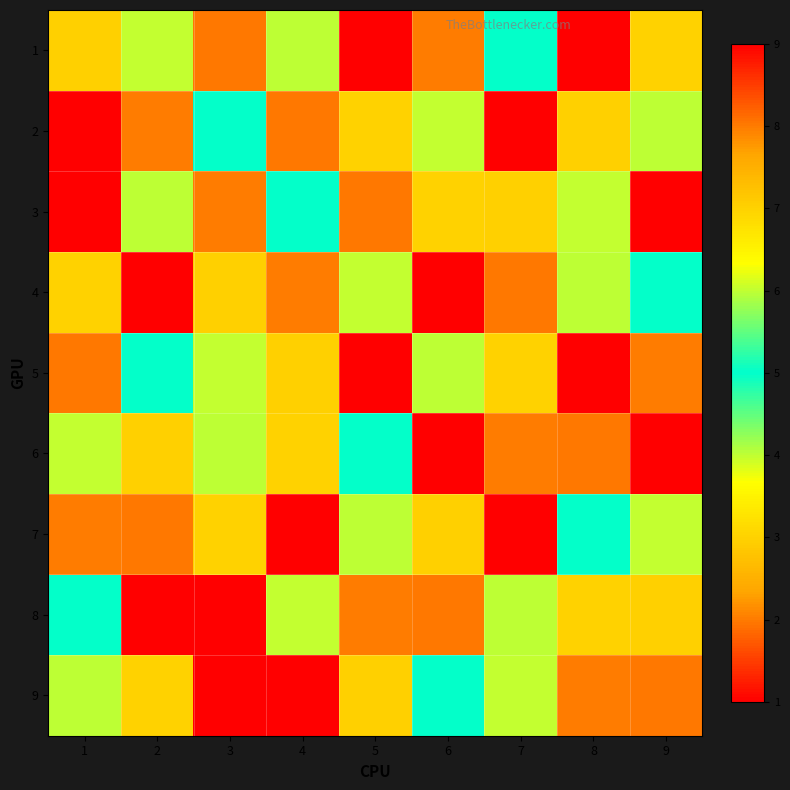

Rank the series by their maximum value, from lowest to highest.

1, 2, 3, 4, 5, 6, 7, 8, 9